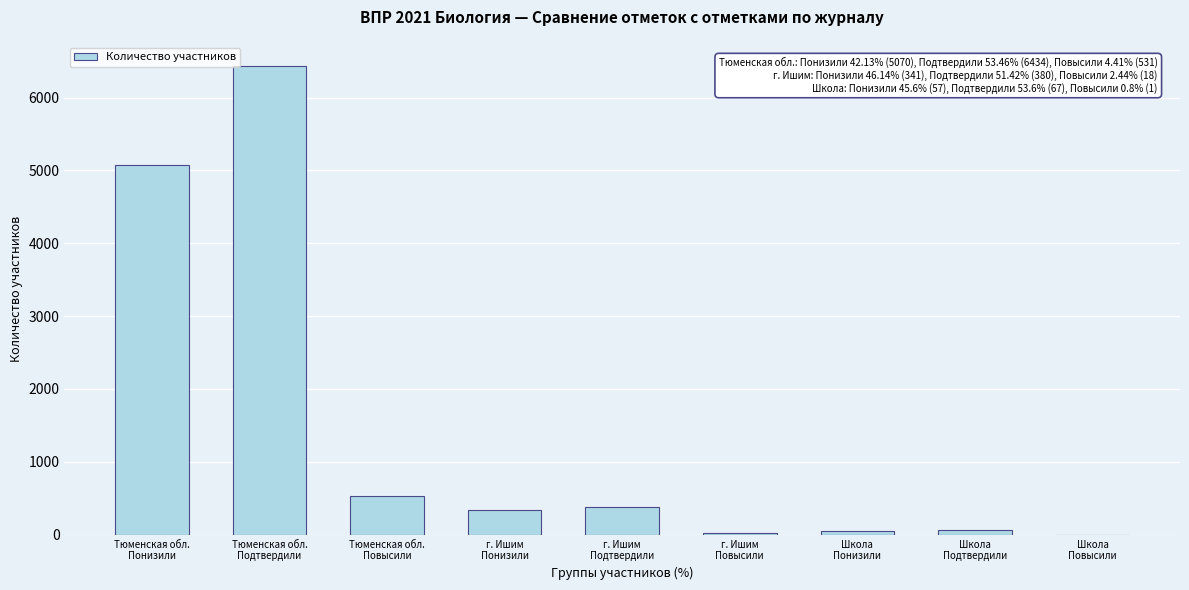

What is the greatest value displayed?

6434